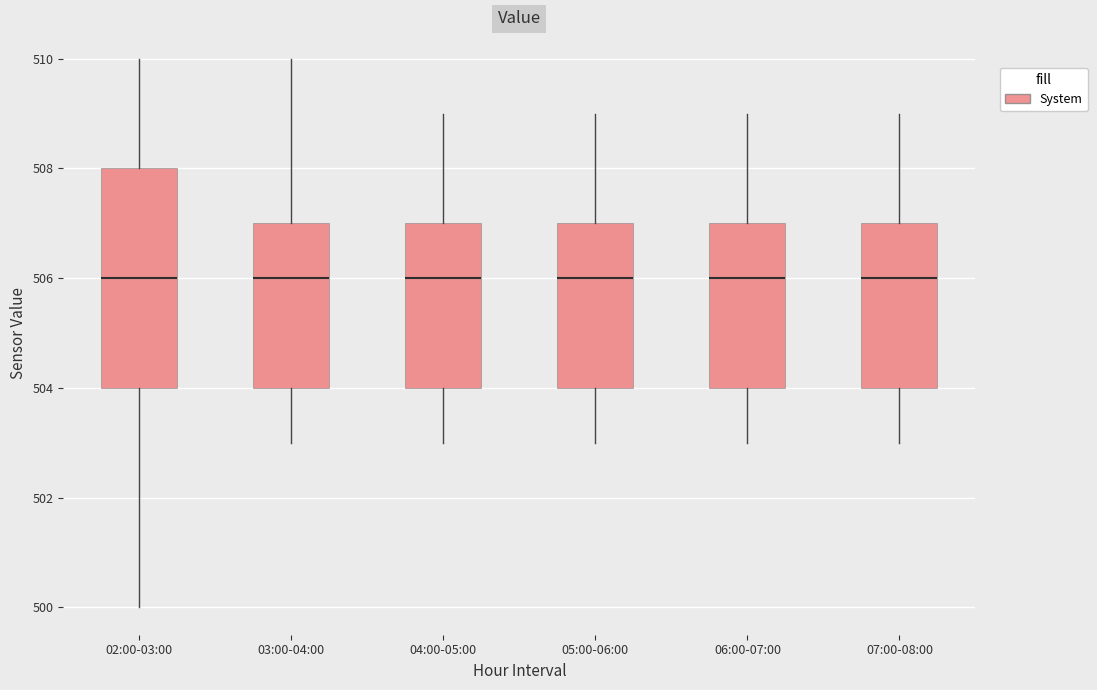

Where is the upper edge of the box for 05:00-06:00 on the y-axis? The values are not printed on the chart, so give them approximately, as read against the axis.

507